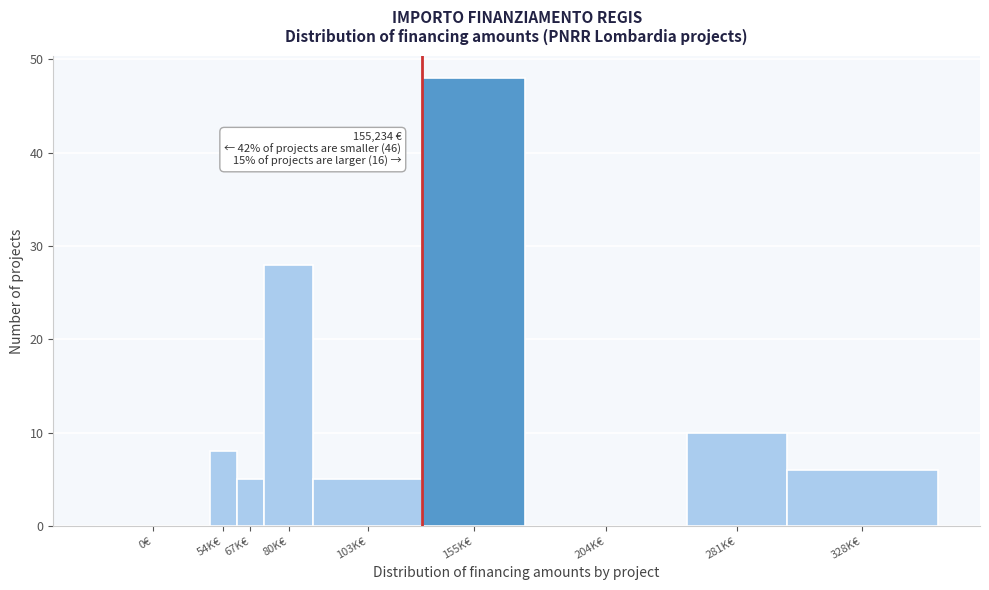

Reading left to right, transcribe all the data shown in this chart.

0€=0	54K€=8	67K€=5	80K€=28	103K€=5	155K€=48	204K€=0	281K€=10	328K€=6